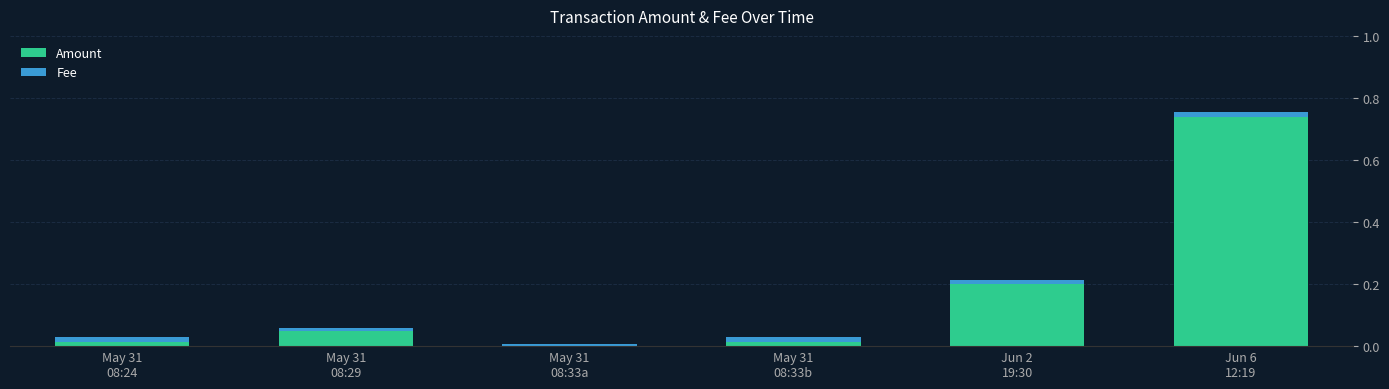

What is the average value of the Amount series?

0.2